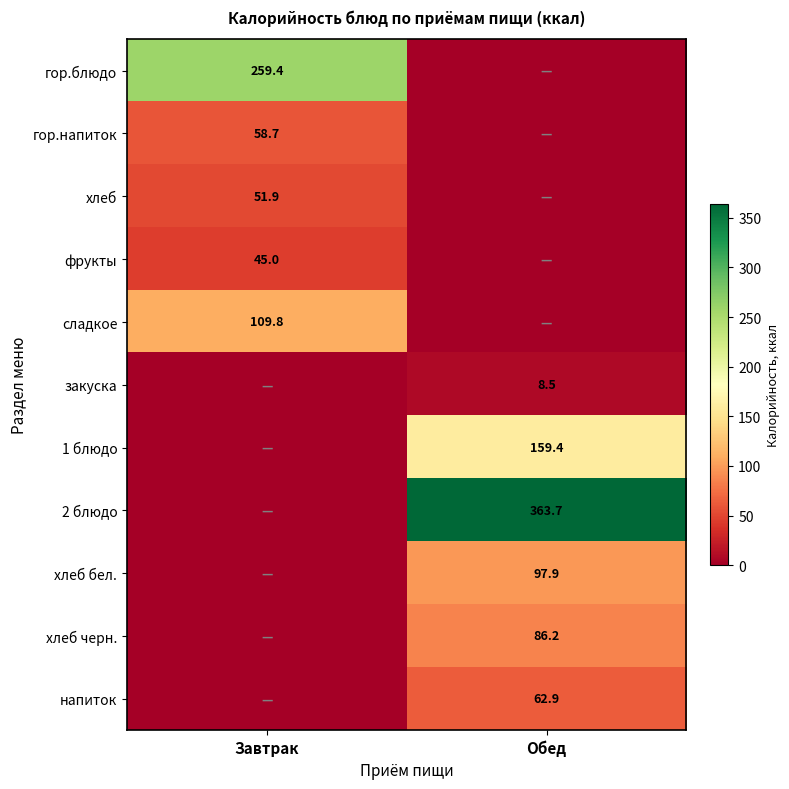

The value of гор.блюдо at Завтрак is 259.4. True or false?

True